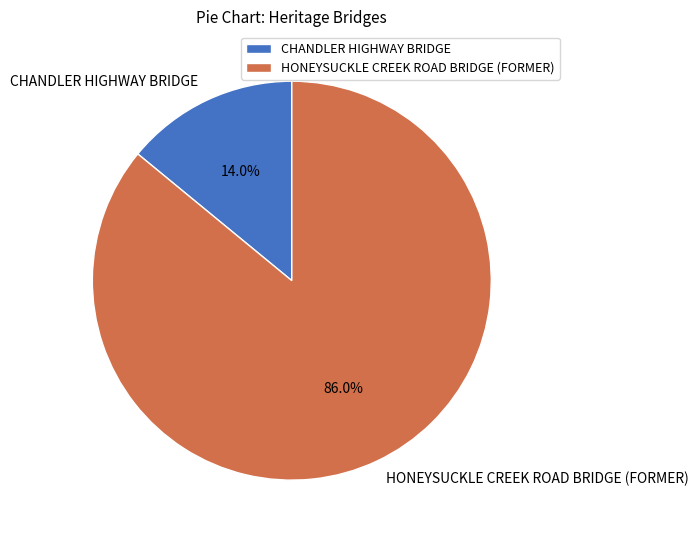

Which has a higher value, HONEYSUCKLE CREEK ROAD BRIDGE (FORMER) or CHANDLER HIGHWAY BRIDGE?

HONEYSUCKLE CREEK ROAD BRIDGE (FORMER)